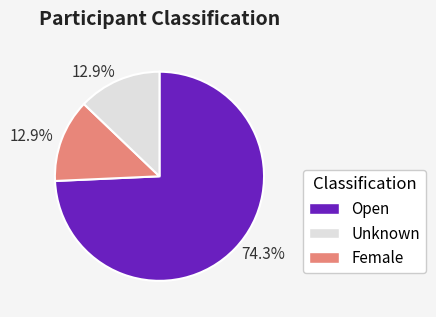

Is there any slice that represents more than half of the pie?

Yes